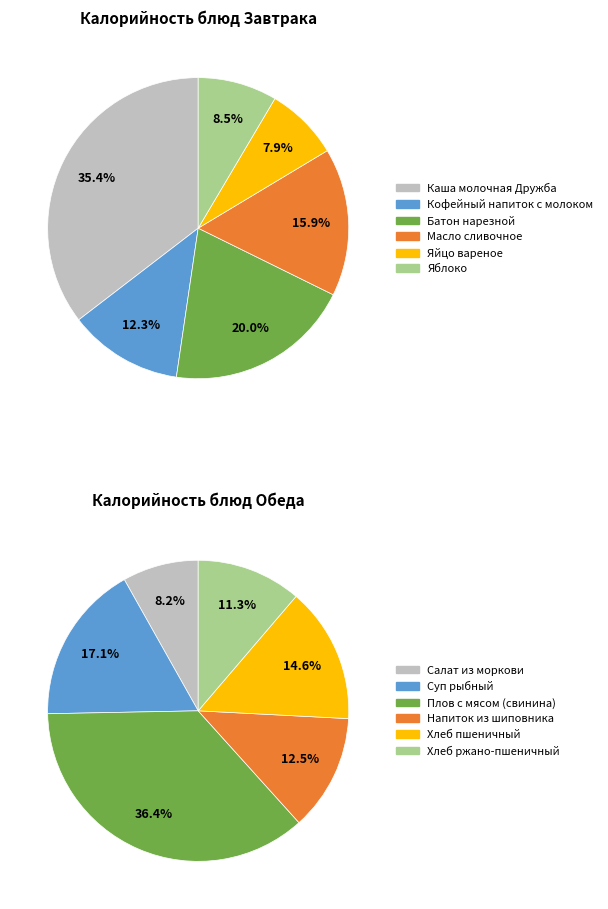

Which slice is the smallest?

Завтрак